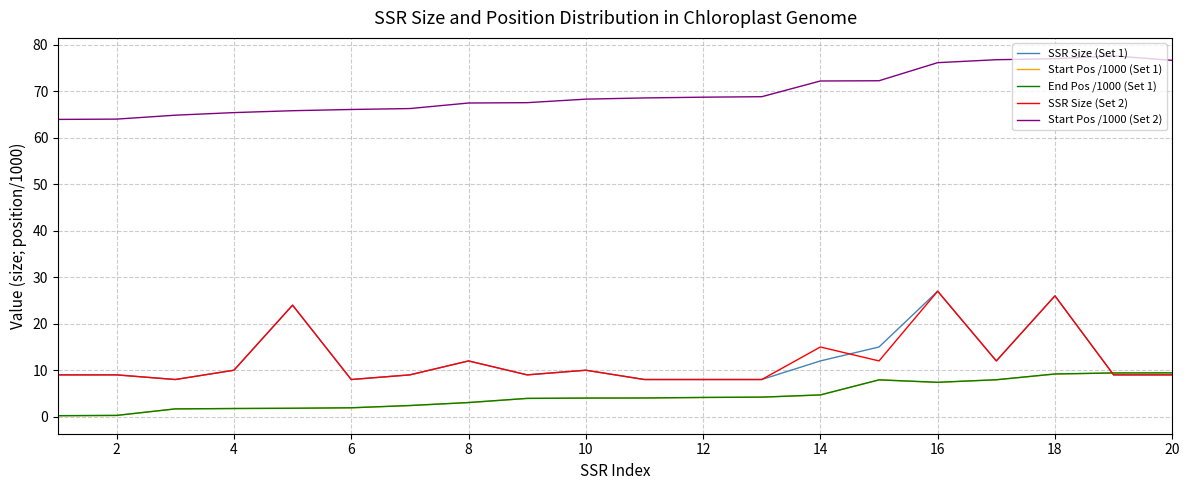

True or false: SSR Size (Set 1) and Start Pos /1000 (Set 2) cross at least once.

False